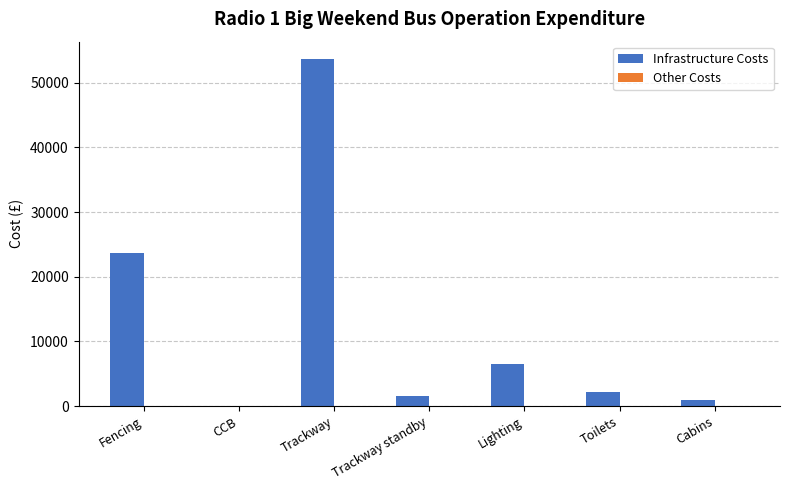

At which label is the value closest to 26832?

Fencing